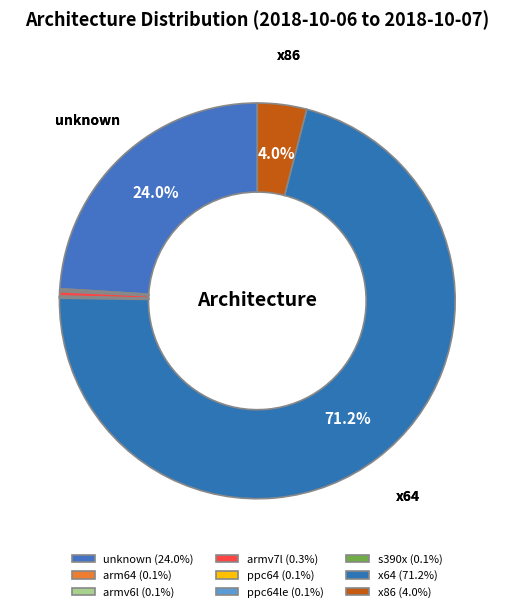

To the nearest percent, what is the difference between the largest and smallest slice percentages?

71%